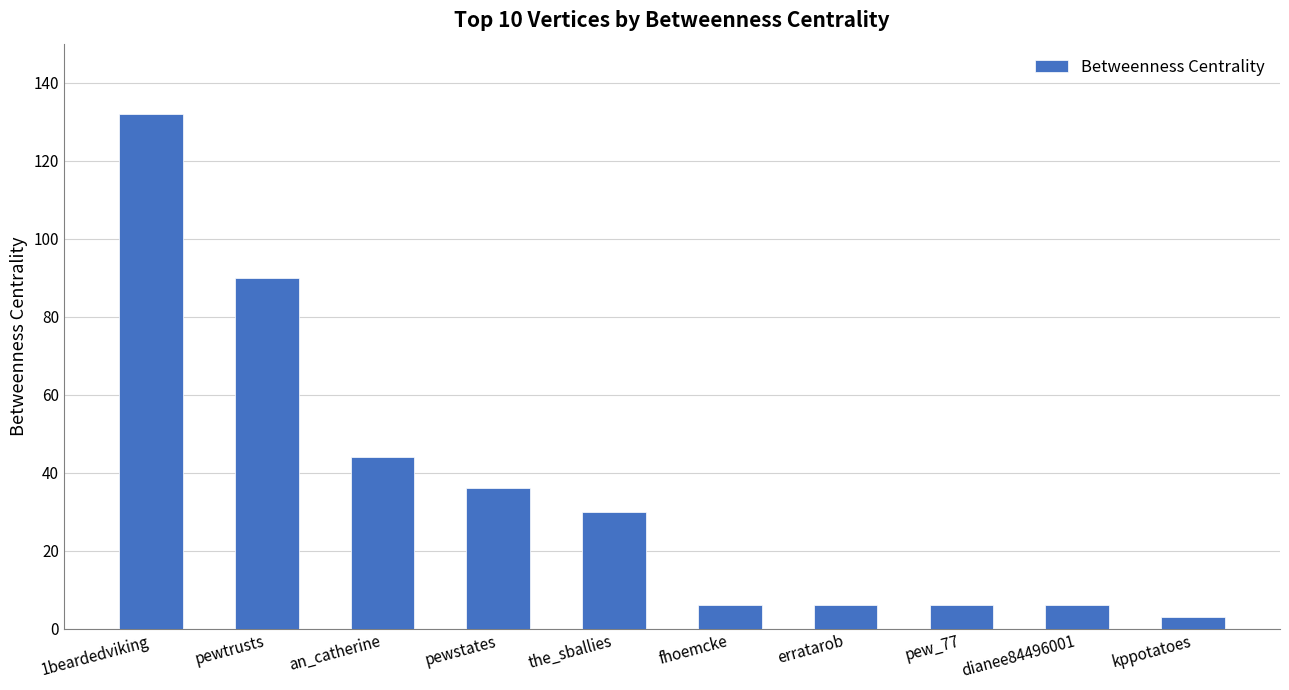

What is the difference between the maximum and minimum values?

129